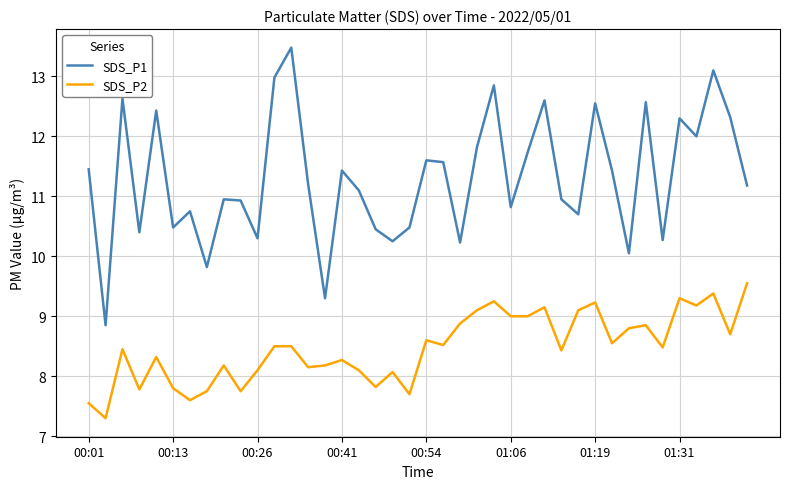

Which series has the largest range (max minus min)?

SDS_P1